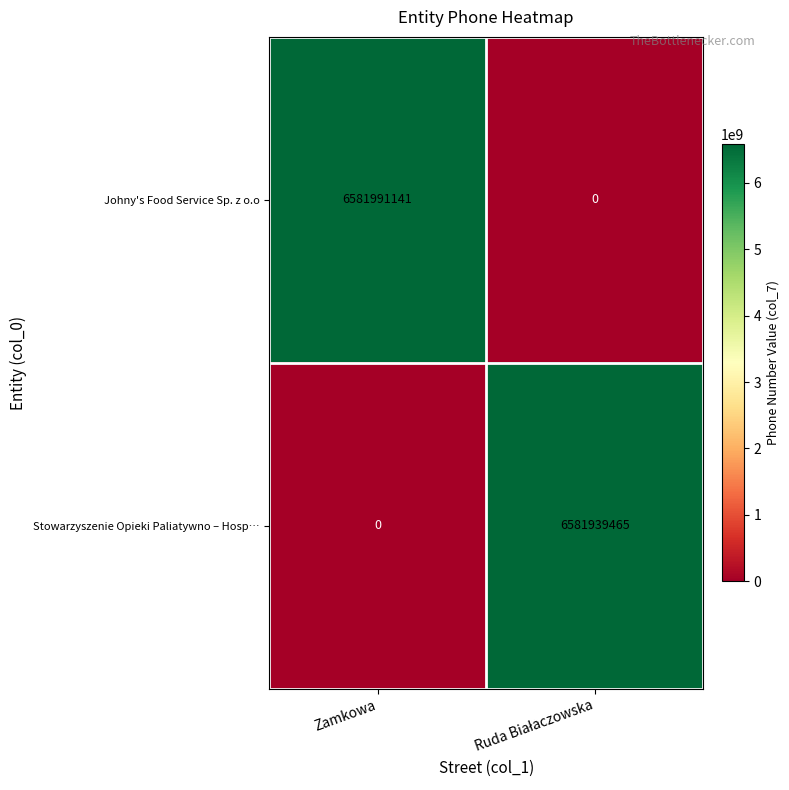

Is the value of Johny's Food Service Sp. z o.o at Zamkowa greater than the value of Stowarzyszenie Opieki Paliatywno – Hosp… at Zamkowa?

Yes